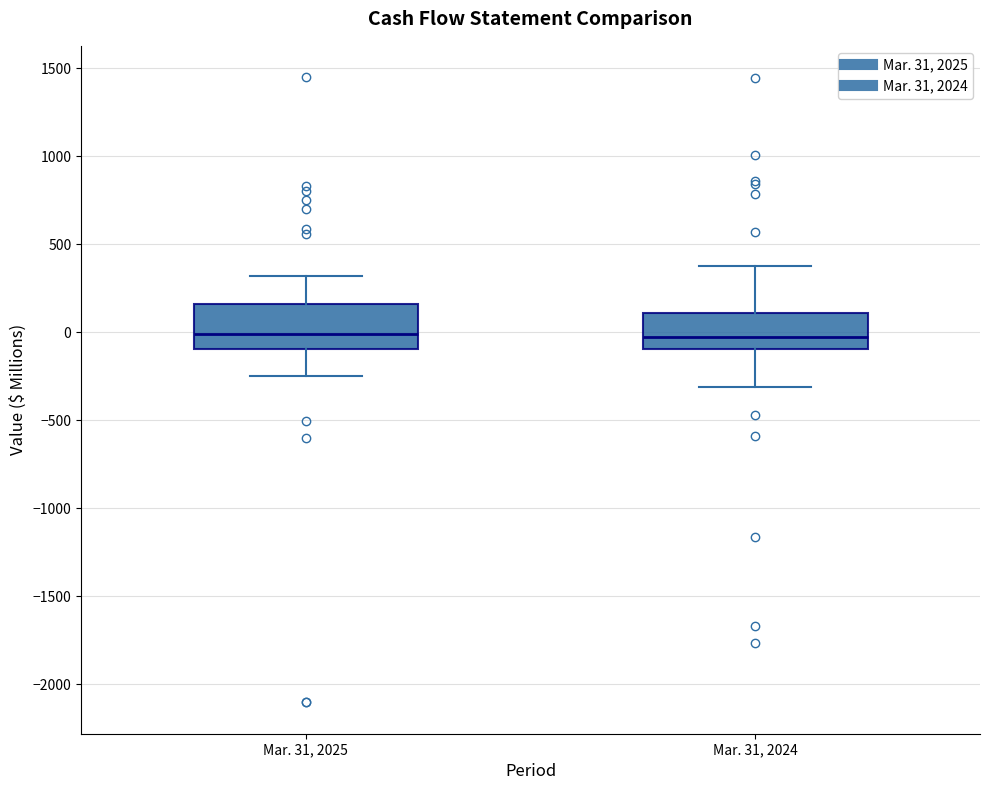

Where does the median line of the box for Mar. 31, 2025 sit on the y-axis? The values are not printed on the chart, so give them approximately, as read against the axis.

0